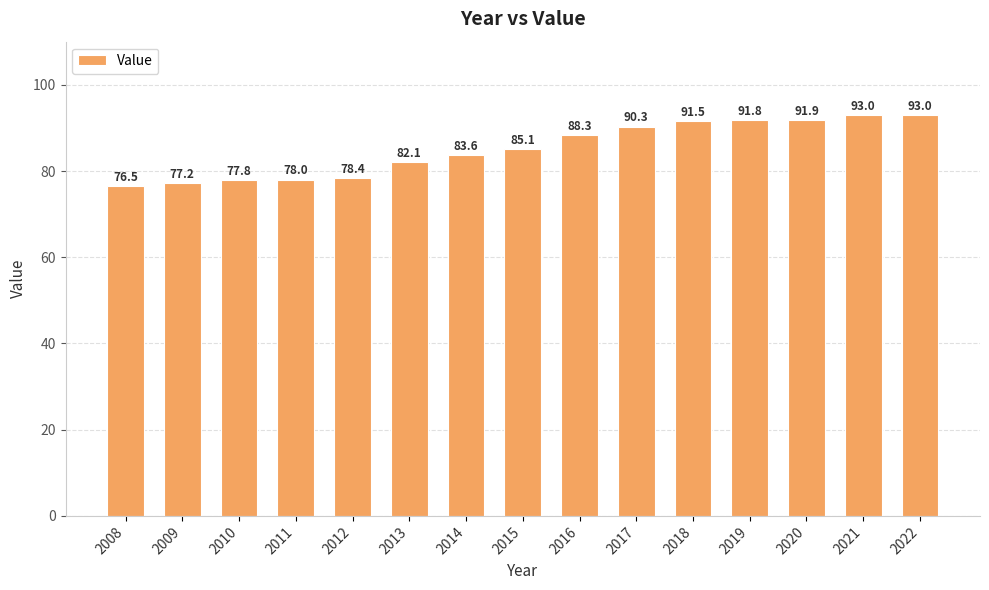

What is the change in value from 2009 to 2014?

+6.4